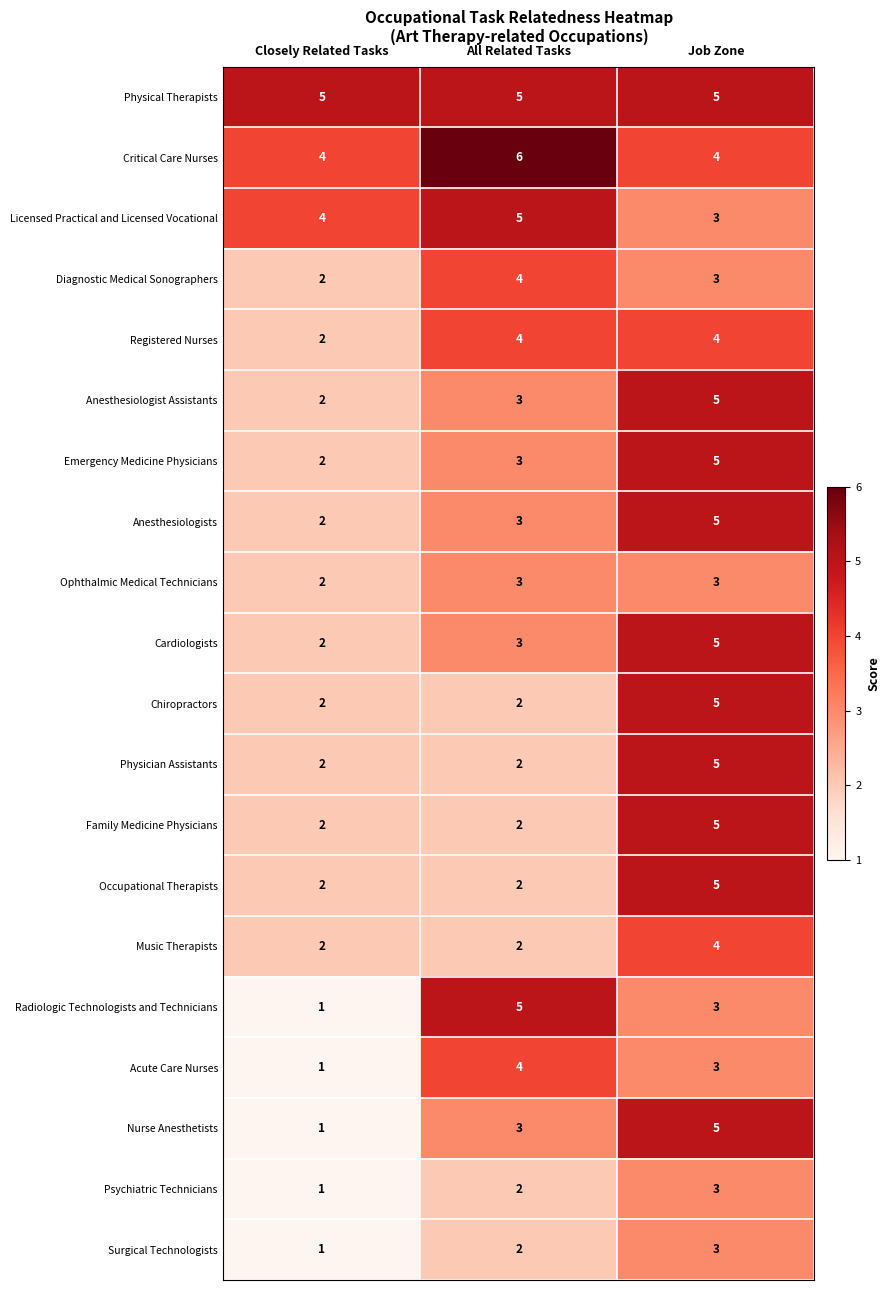

Rank the categories by Licensed Practical and Licensed Vocational value from lowest to highest.

Job Zone, Closely Related Tasks, All Related Tasks